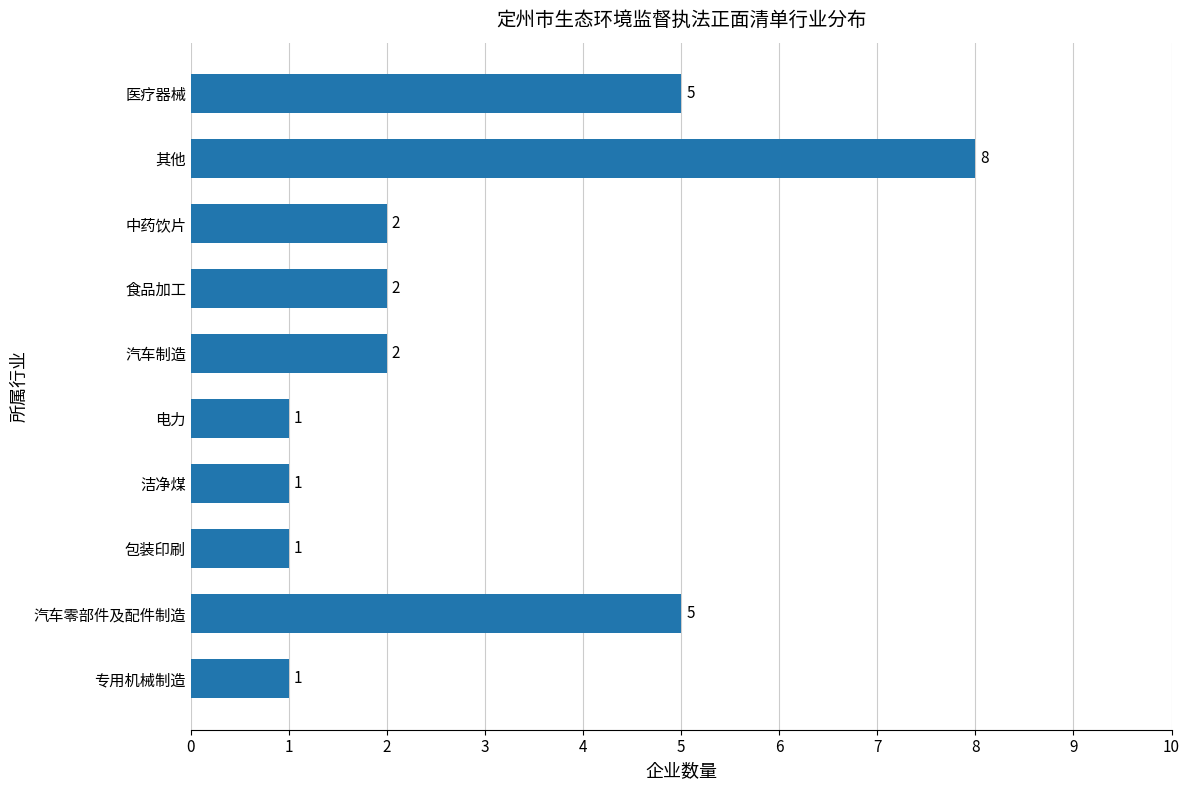

Count the values in the range 1 to 5.

9